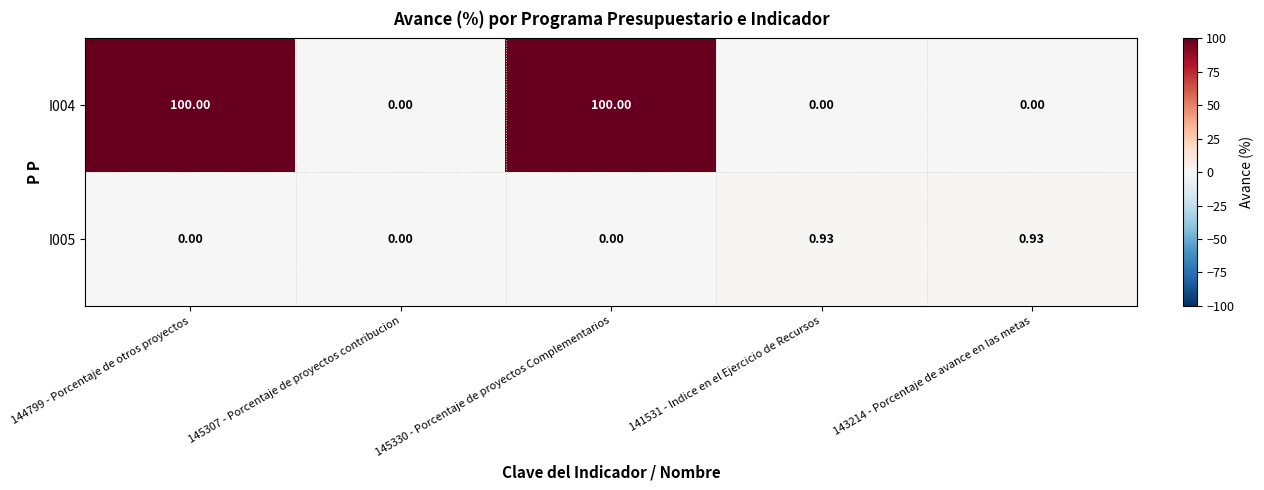

Count the number of categories in the chart.

5